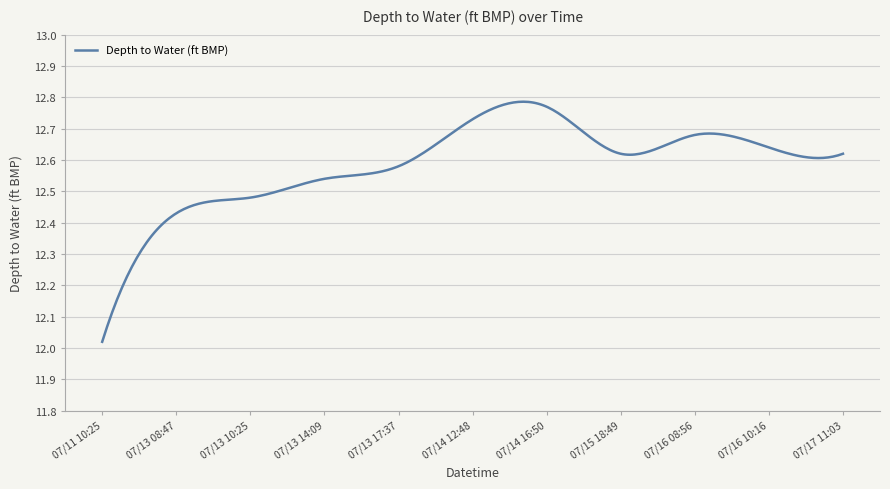

What is the difference between the maximum and minimum values?

0.8